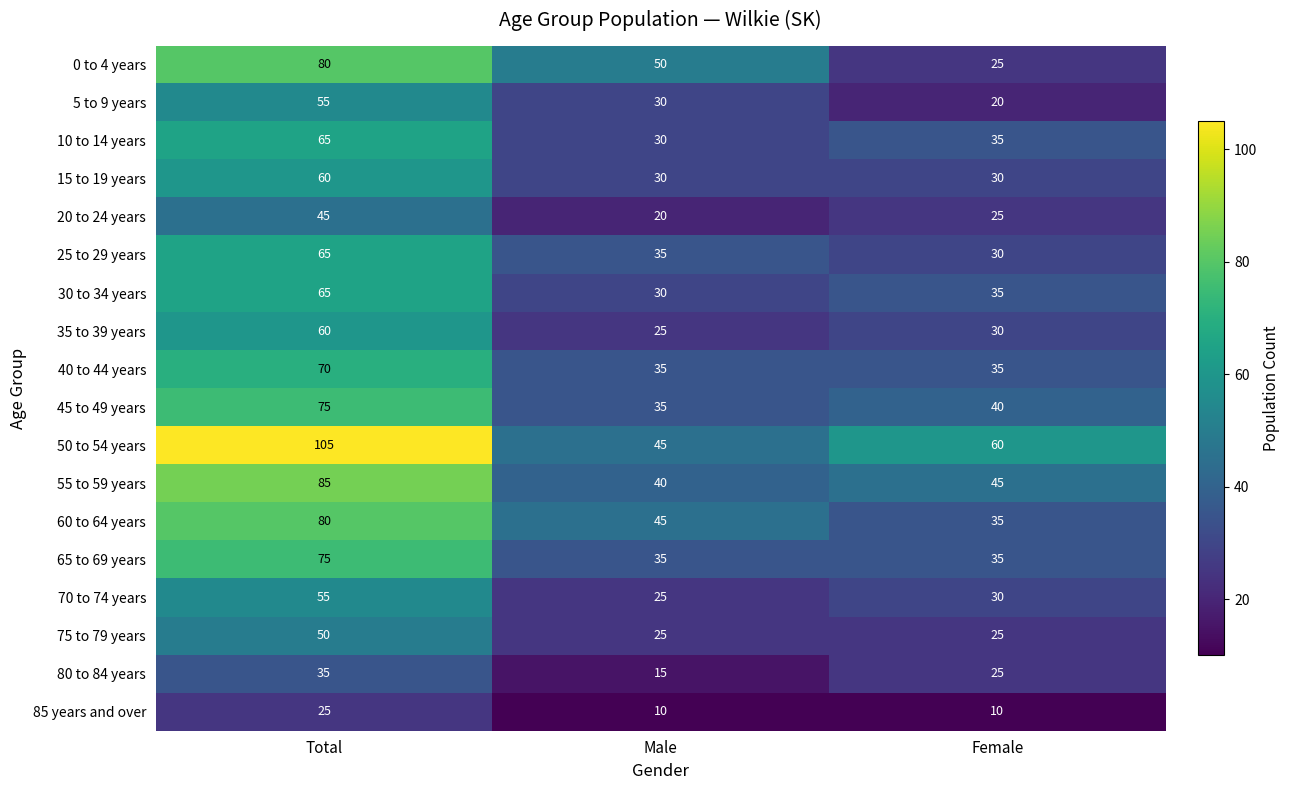

What is the approximate value of 55 to 59 years at Total?

85